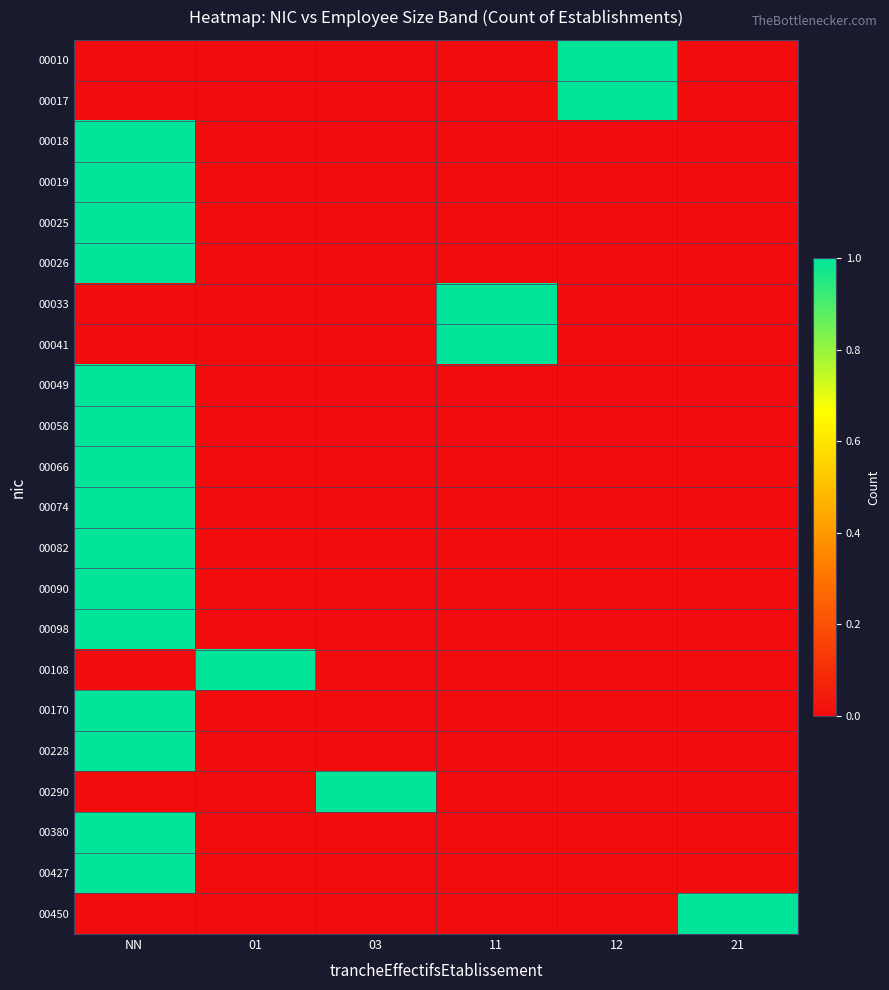

Which series changed the most between 03 and 12?

00010